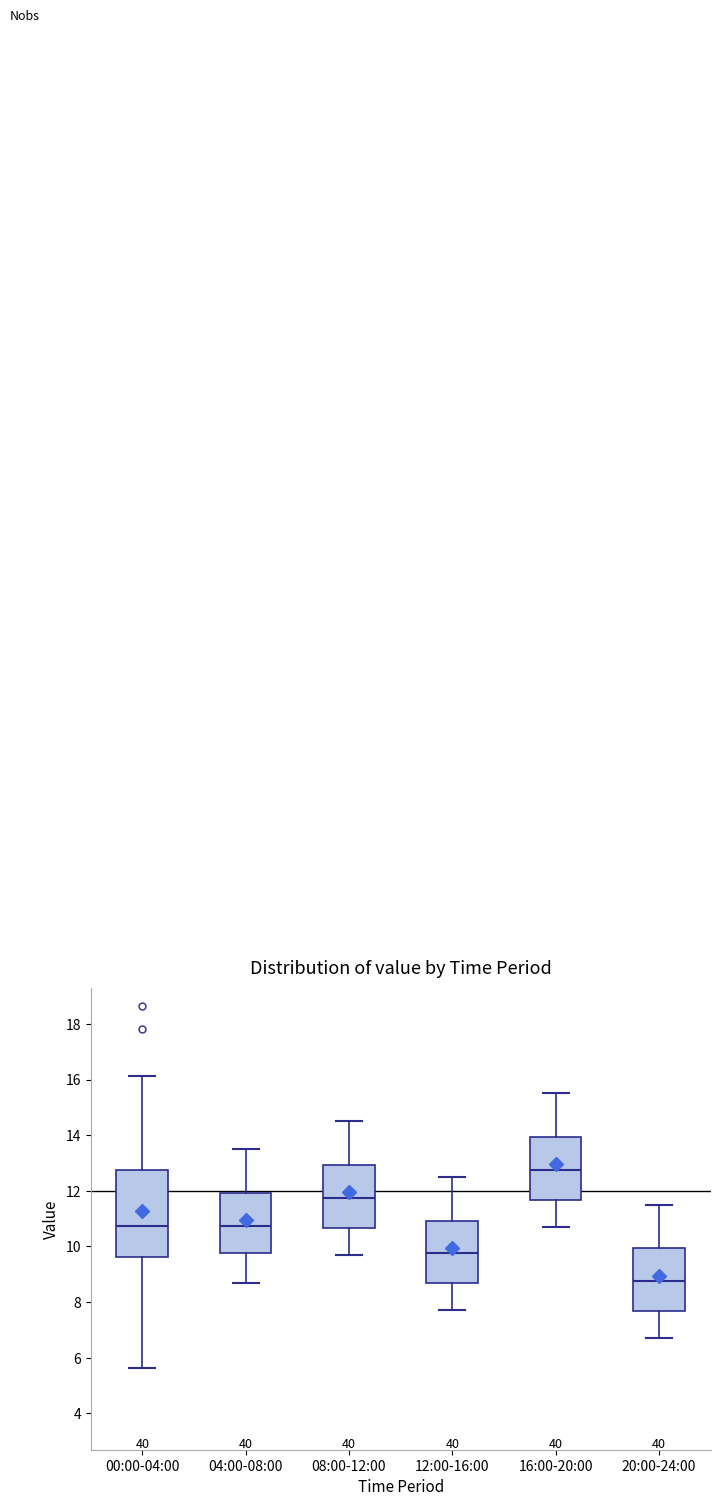

Where is the upper edge of the box for 00:00-04:00 on the y-axis? The values are not printed on the chart, so give them approximately, as read against the axis.

12.8